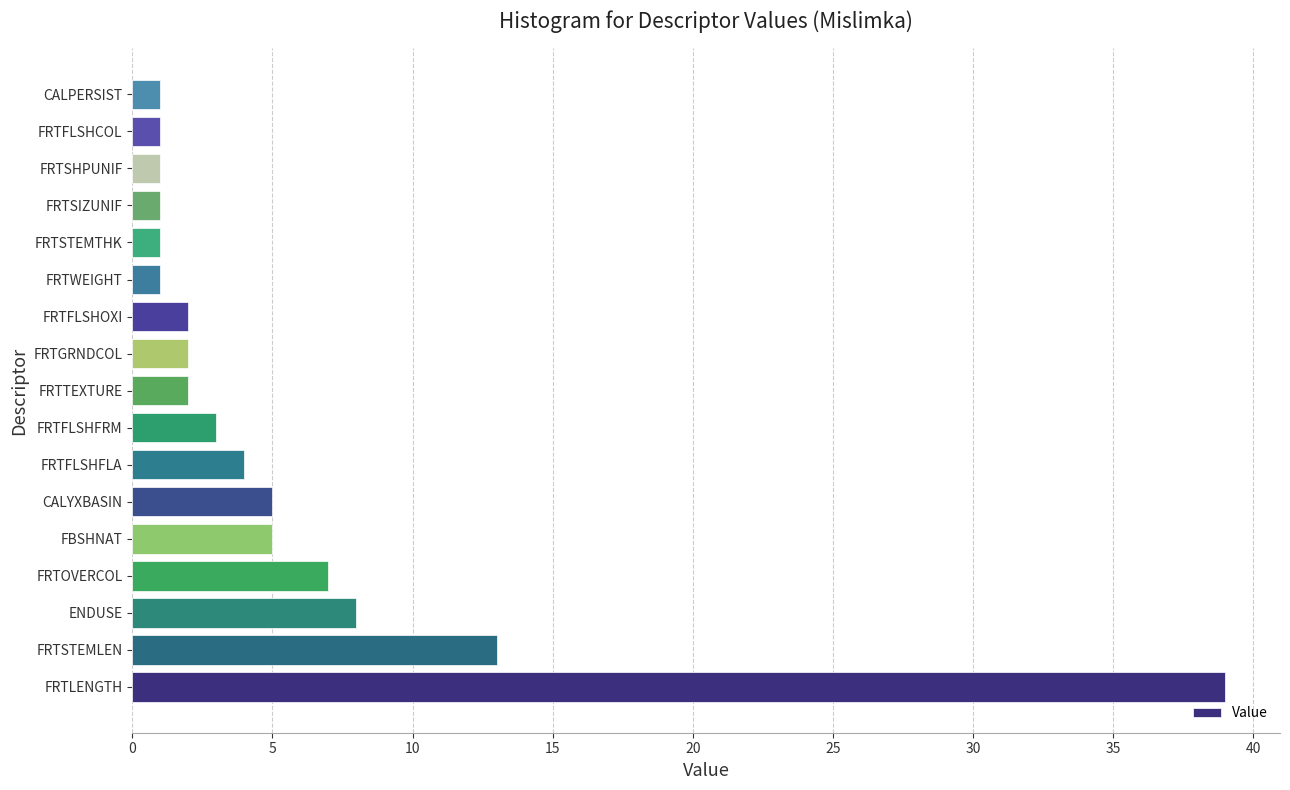

What is the ratio of the value at FRTSHPUNIF to the value at CALPERSIST?

1.0